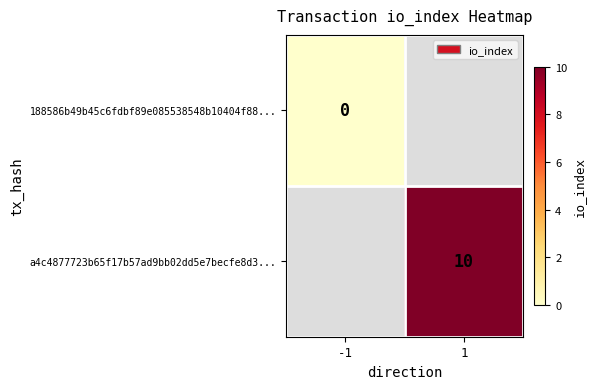

True or false: a4c4877723b65f17b57ad9bb02dd5e7becfe8d3... has a value of 7 at 1.

False